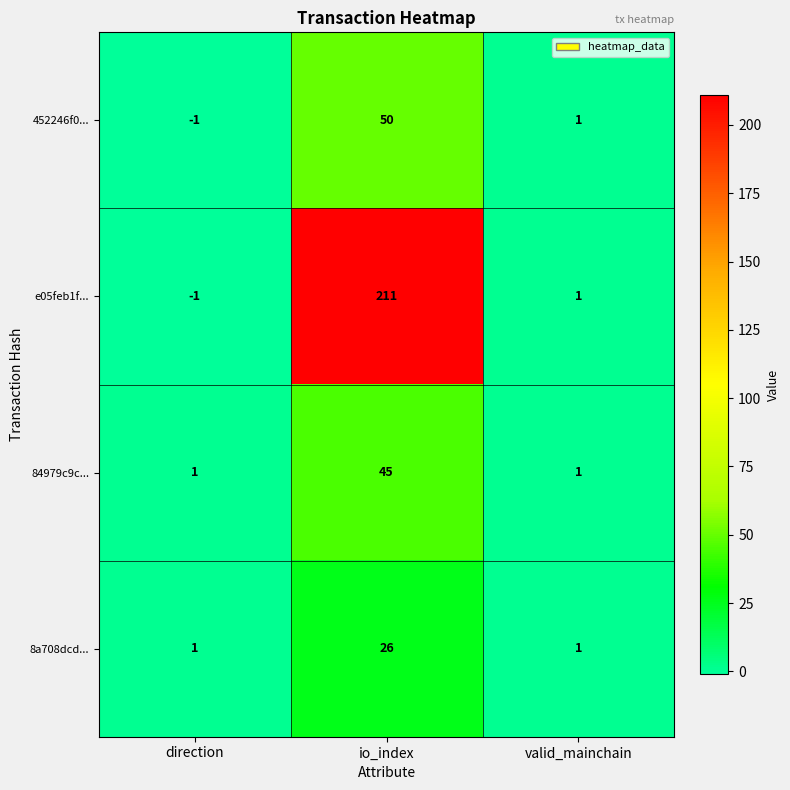

Reading left to right, what are all the values shown in this chart?

452246f0...: direction=-1	io_index=50	valid_mainchain=1
e05feb1f...: direction=-1	io_index=211	valid_mainchain=1
84979c9c...: direction=1	io_index=45	valid_mainchain=1
8a708dcd...: direction=1	io_index=26	valid_mainchain=1